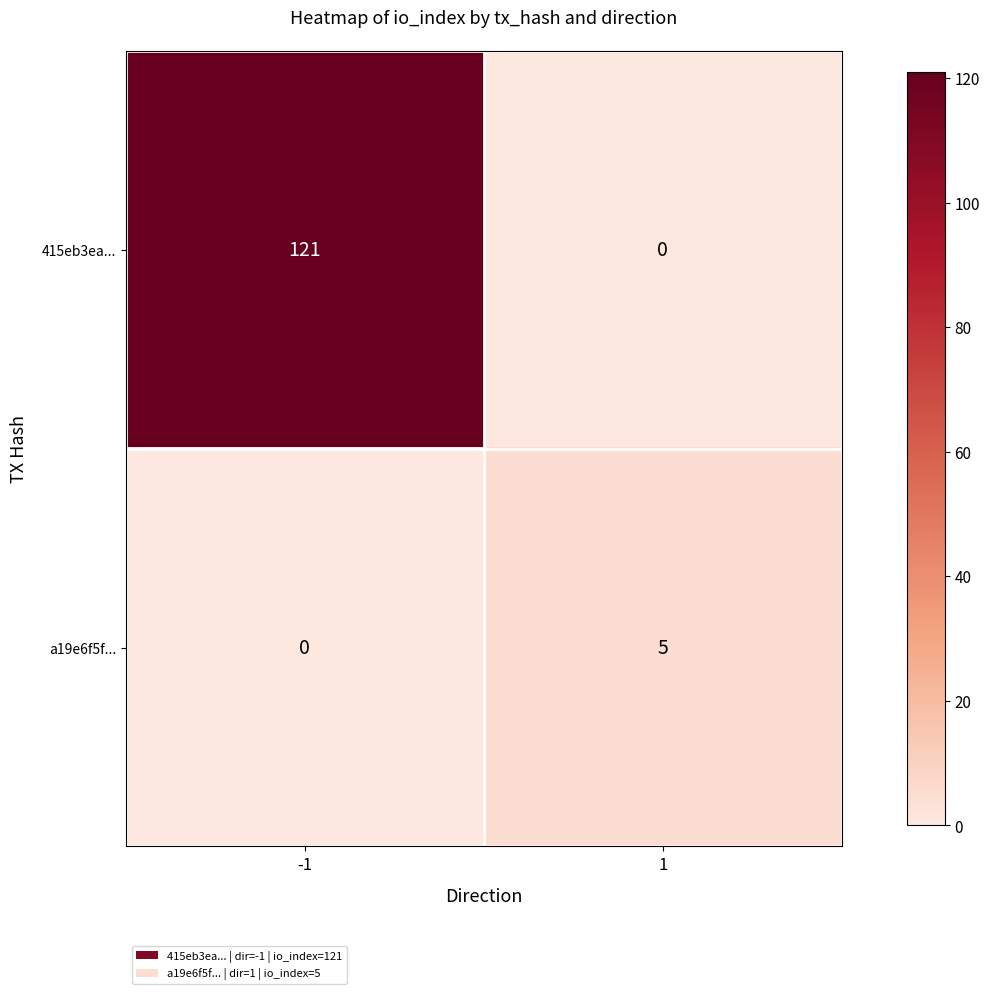

What is the difference between the 415eb3ea... values at -1 and 1?

121